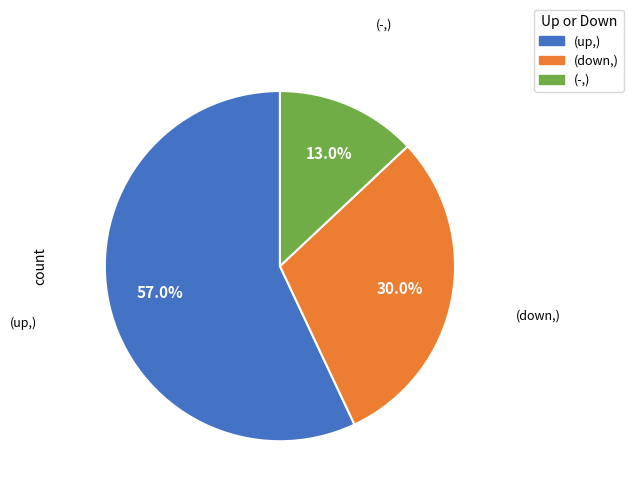

How many slices are in this pie chart?

3